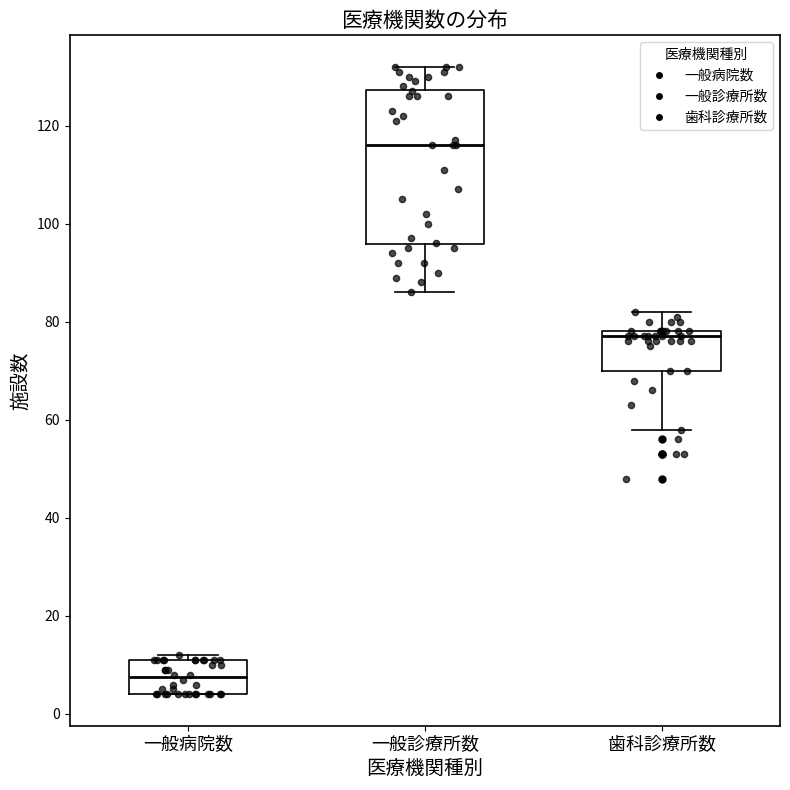

Reading left to right, transcribe this box plot: for each box, give where its median line is, the range the box spans, and where its two whiskers end, as read against the y-axis. The values are not printed on the chart, so give them approximately, as read against the axis.

一般病院数: median 8, box 4 to 12, whiskers 4 to 12 (just above the box's upper edge)
一般診療所数: median 116, box 96 to 128, whiskers 86 to 132
歯科診療所数: median 78 (just below the box's upper edge), box 70 to 78, whiskers 58 to 82